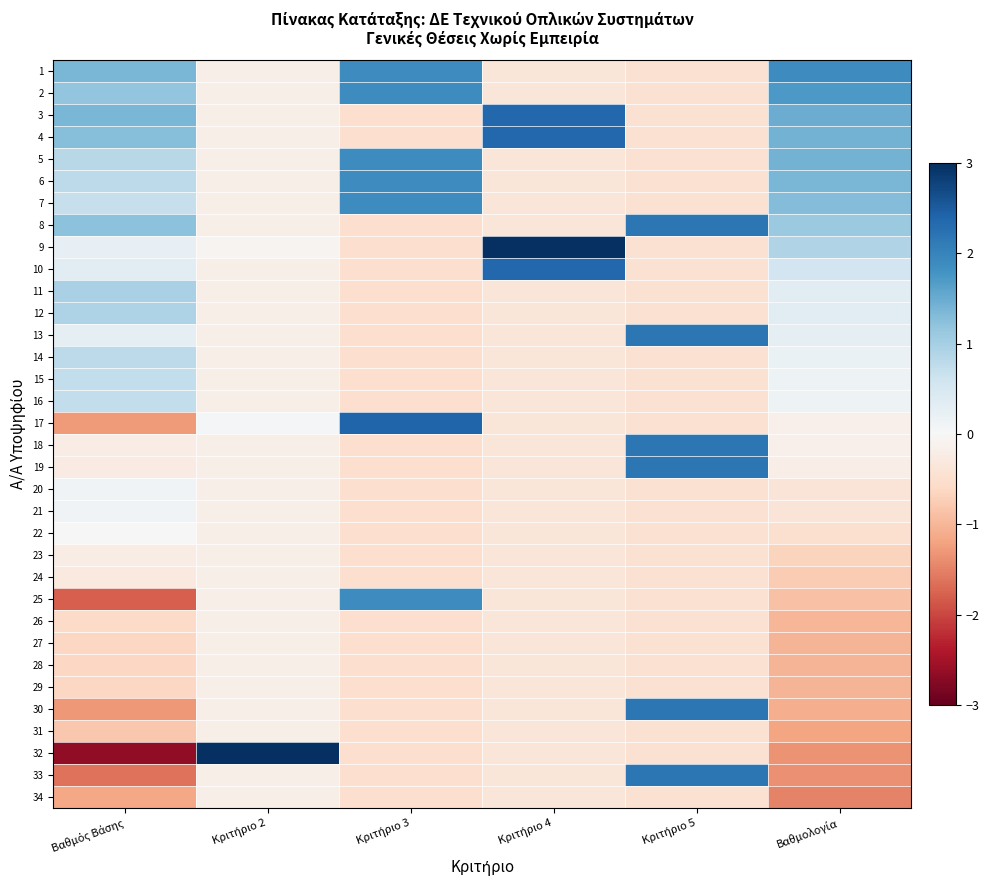

Which series has the largest range (max minus min)?

32